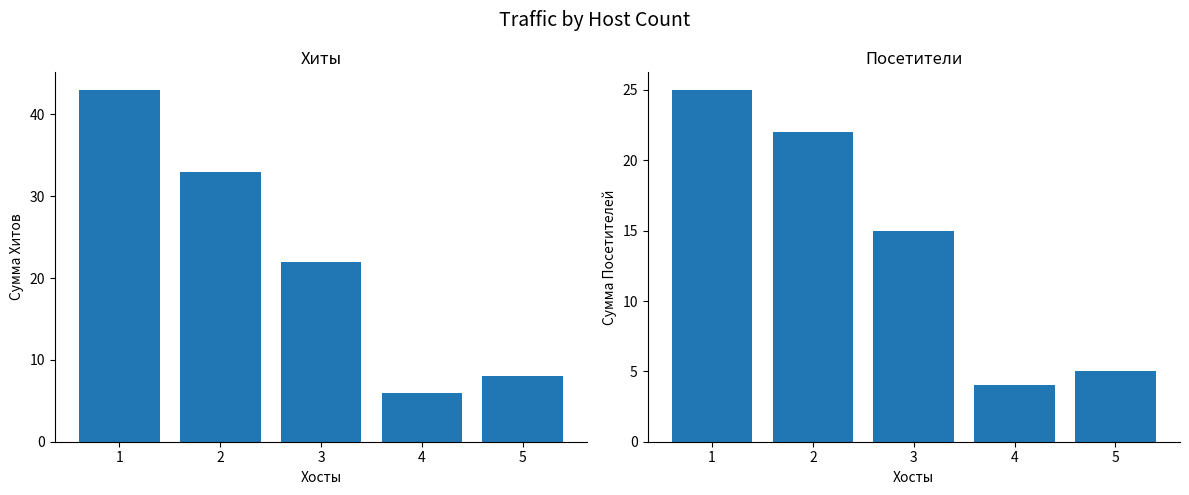

What are all the series names shown in the legend?

Хиты, Посетители